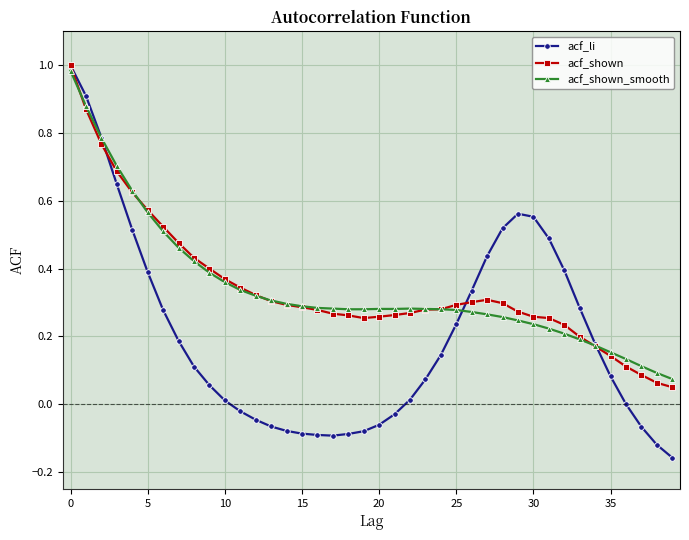

True or false: acf_li has more than 0 interior local peaks.

True